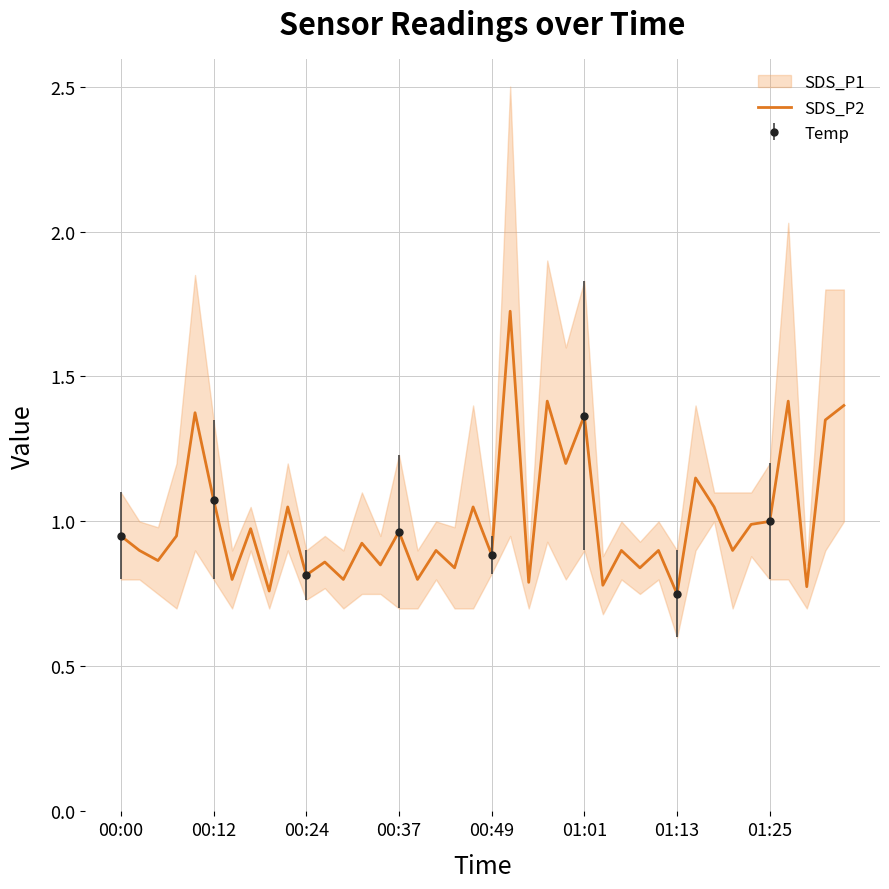

True or false: the data shows 0.8 at 16.

True